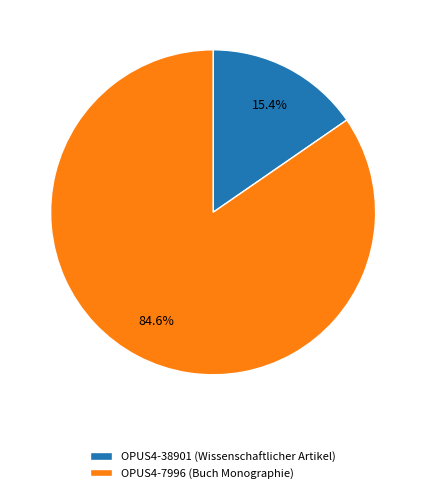

How much of the chart is everything except OPUS4-7996 (Buch Monographie)?

15.4%